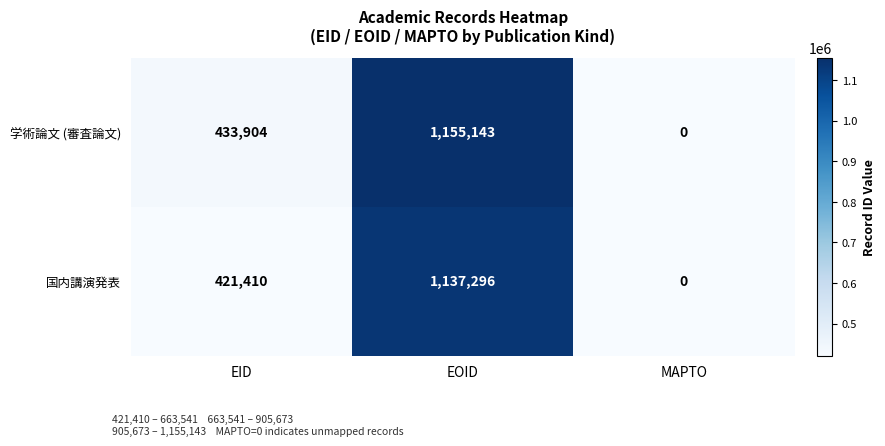

What is the greatest value displayed?

1155143